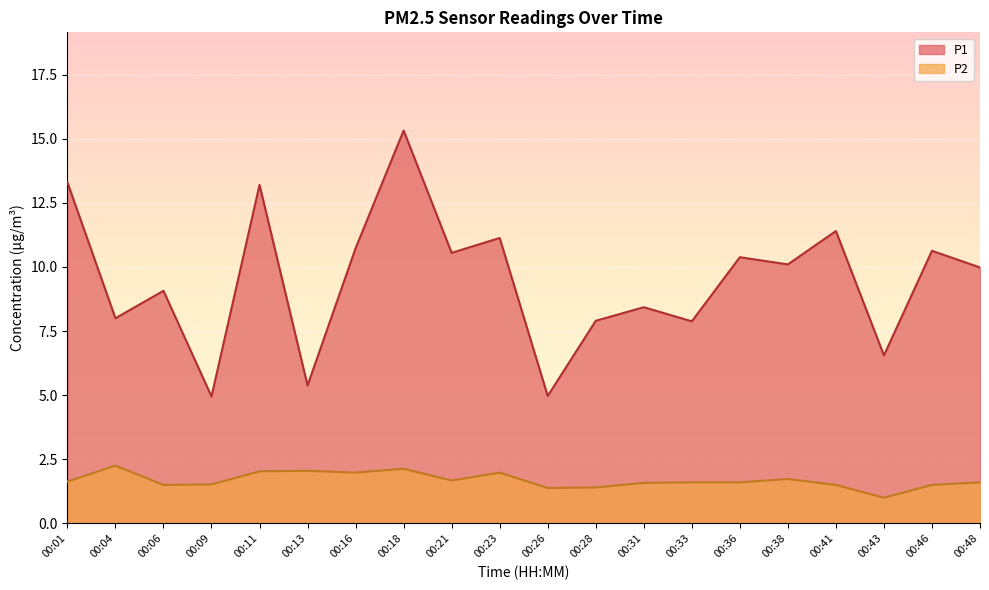

Reading right to left, list all the values displayed in this chart.

P1: 10.0	10.6	6.5	11.4	10.1	10.4	7.9	8.4	7.9	5.0	11.1	10.6	15.3	10.7	5.4	13.2	5.0	9.1	8.0	13.3
P2: 1.6	1.5	1.0	1.5	1.7	1.6	1.6	1.6	1.4	1.4	2.0	1.7	2.1	2.0	2.0	2.0	1.5	1.5	2.2	1.6